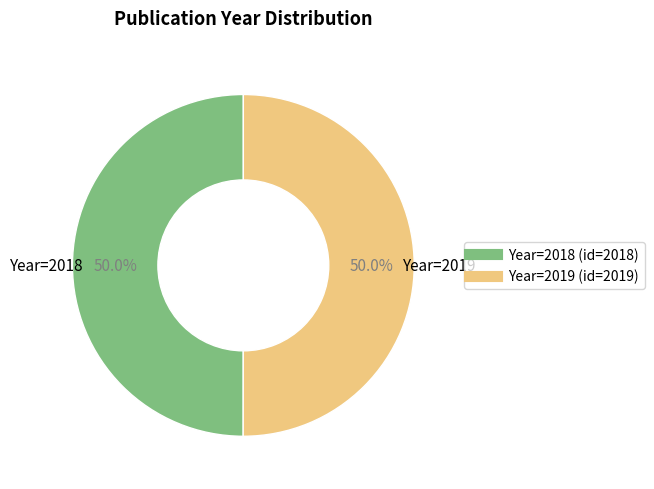

Count the number of slices in the pie.

2